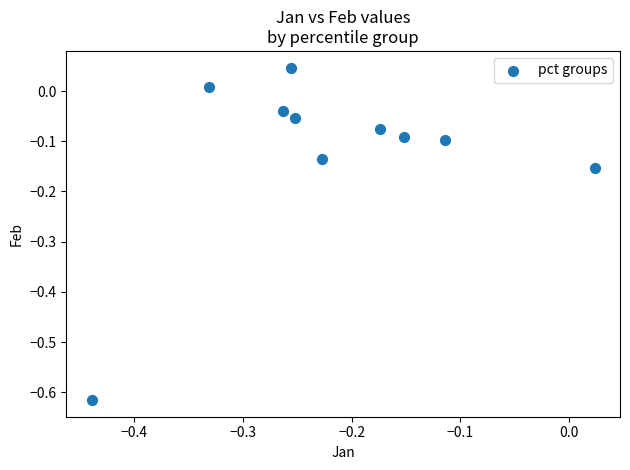

What is the range of X values (max minus min)?

0.5